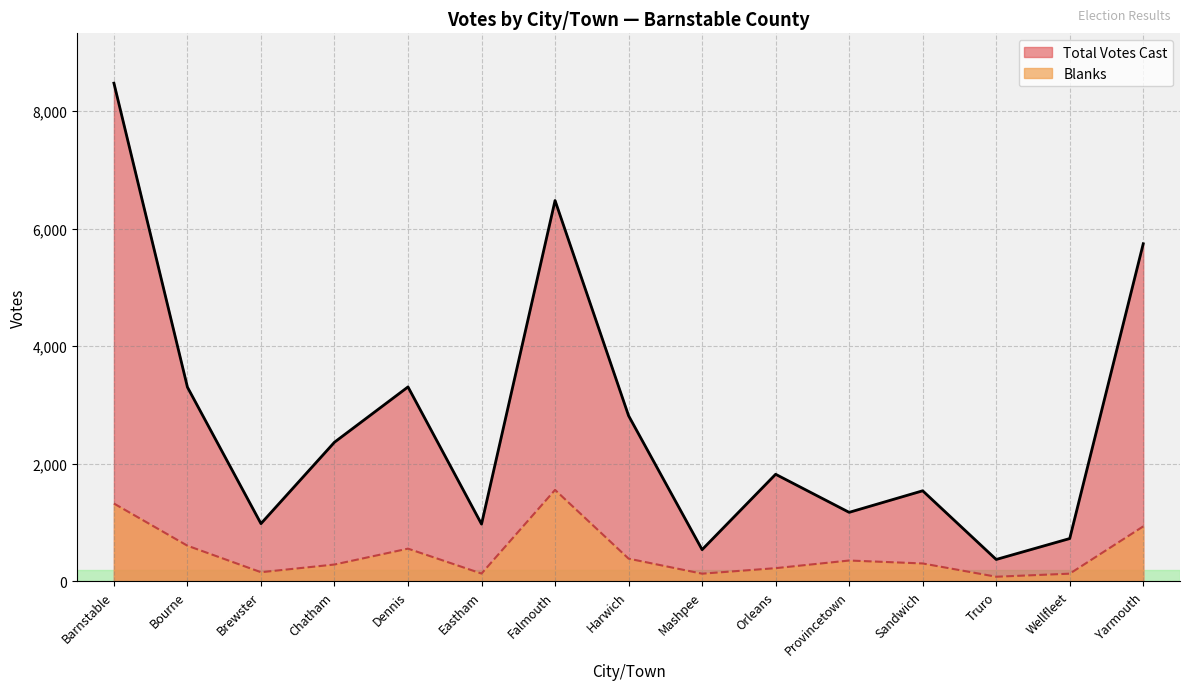

Reading left to right, what are all the values shown in this chart?

Total Votes Cast: 8479	3304	981	2367	3308	973	6481	2818	538	1821	1173	1540	371	727	5745
Blanks: 1323	605	154	285	555	131	1555	385	129	223	353	303	77	129	934